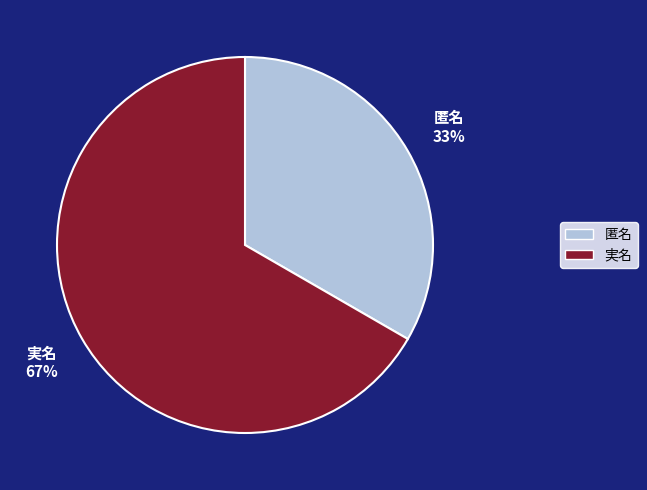

Which slice is the largest?

実名